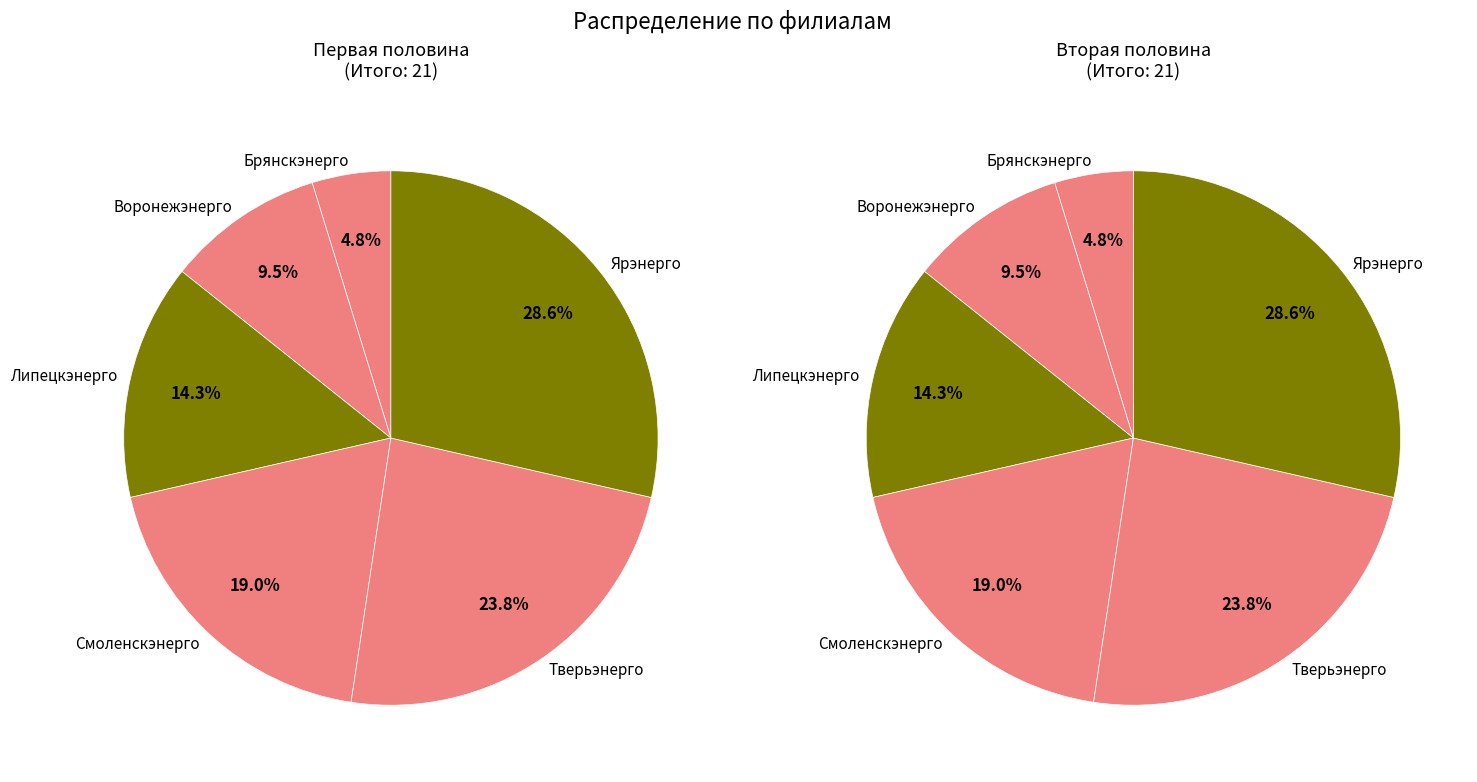

How many slices are in this pie chart?

6